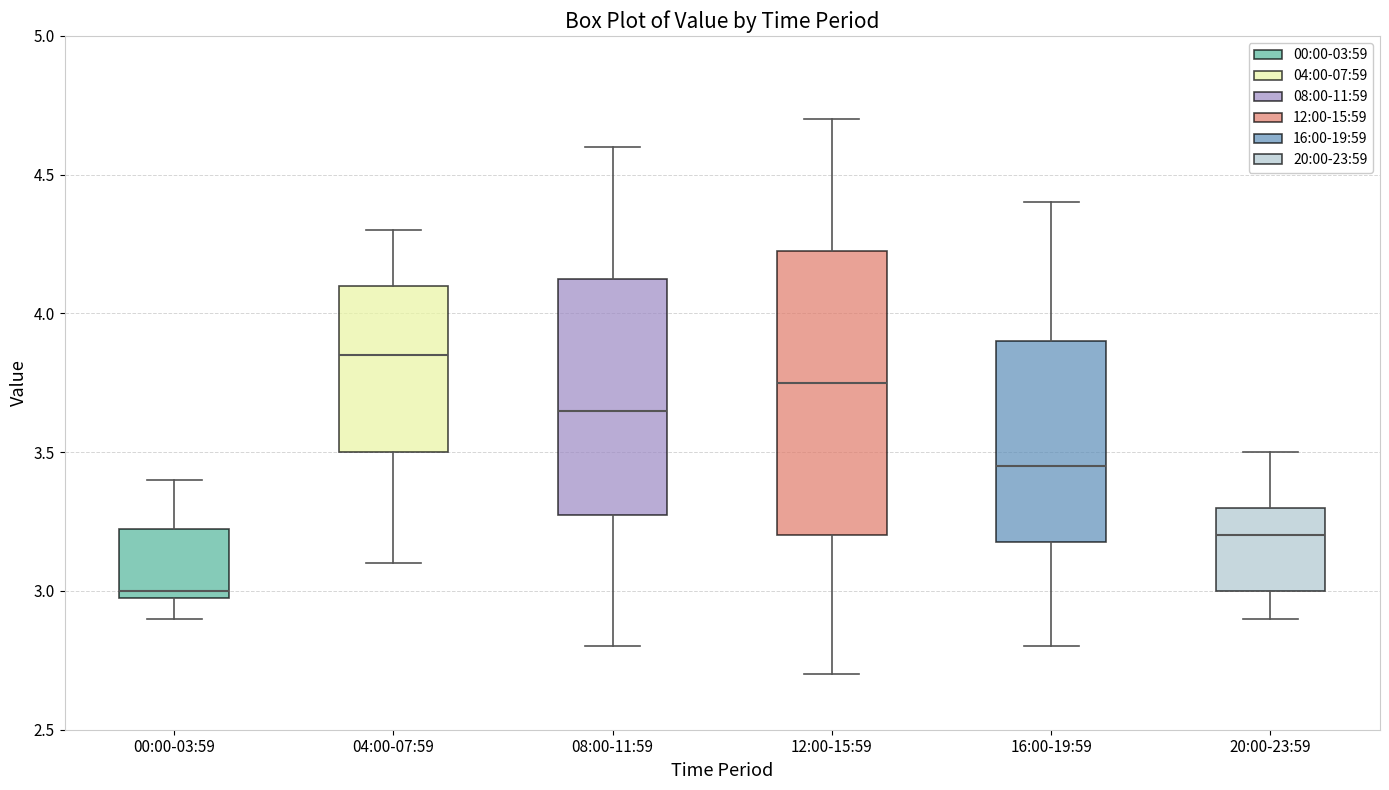

Reading left to right, read every box against the y-axis: the position of its median line, the range the box covers, and the ends of its whiskers. The values are not printed on the chart, so give them approximately, as read against the axis.

00:00-03:59: median 3.00 (just above the box's lower edge), box 3.00 to 3.25, whiskers 2.90 to 3.40
04:00-07:59: median 3.85, box 3.50 to 4.10, whiskers 3.10 to 4.30
08:00-11:59: median 3.65, box 3.30 to 4.15, whiskers 2.80 to 4.60
12:00-15:59: median 3.75, box 3.20 to 4.25, whiskers 2.70 to 4.70
16:00-19:59: median 3.45, box 3.20 to 3.90, whiskers 2.80 to 4.40
20:00-23:59: median 3.20, box 3.00 to 3.30, whiskers 2.90 to 3.50